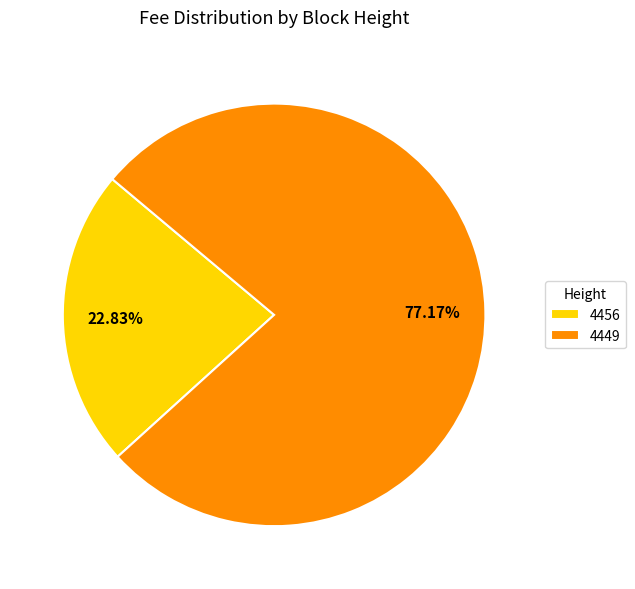

Which has a higher value, 4456 or 4449?

4449